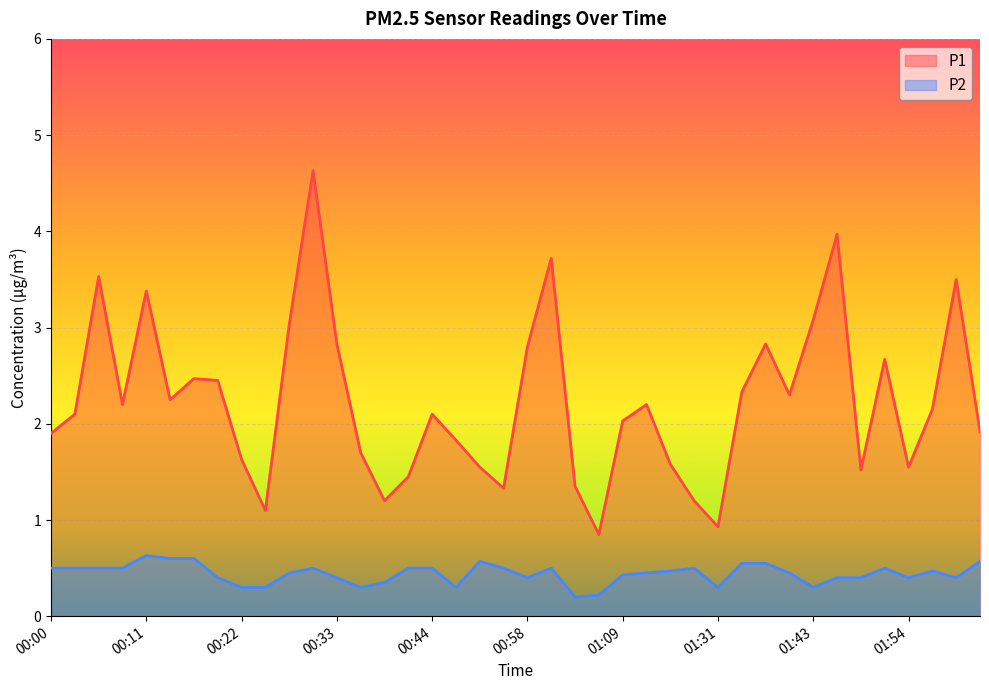

Rank the series by their average value, from lowest to highest.

P2, P1